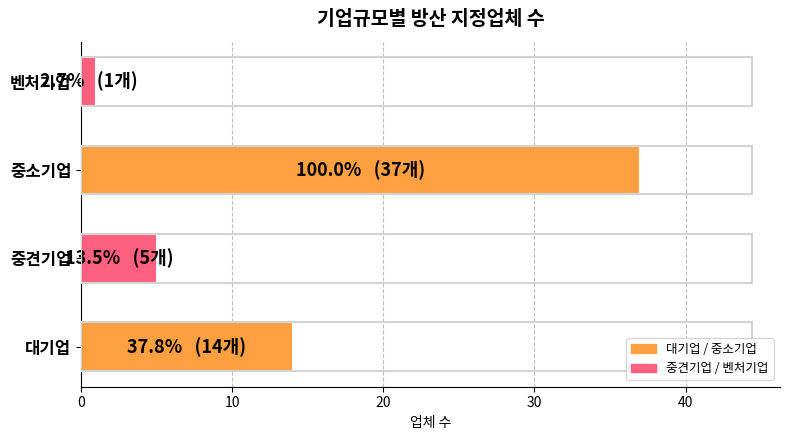

Reading bottom to top, list all the values displayed in this chart.

대기업=14	중견기업=5	중소기업=37	벤처기업=1